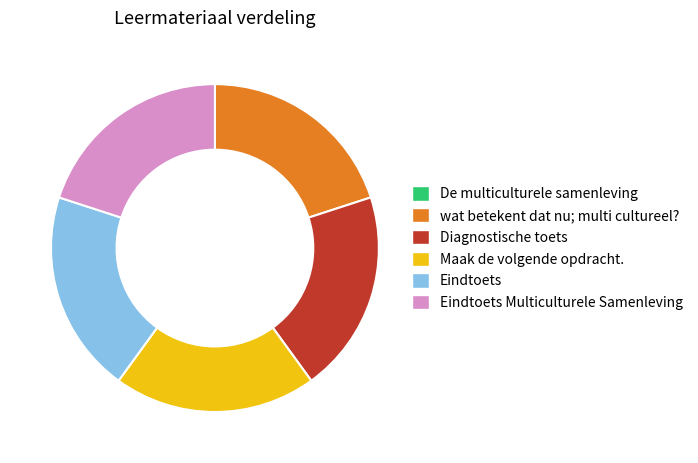

Approximately how many times larger is the value at wat betekent dat nu; multi cultureel? compared to Maak de volgende opdracht.?

1.0